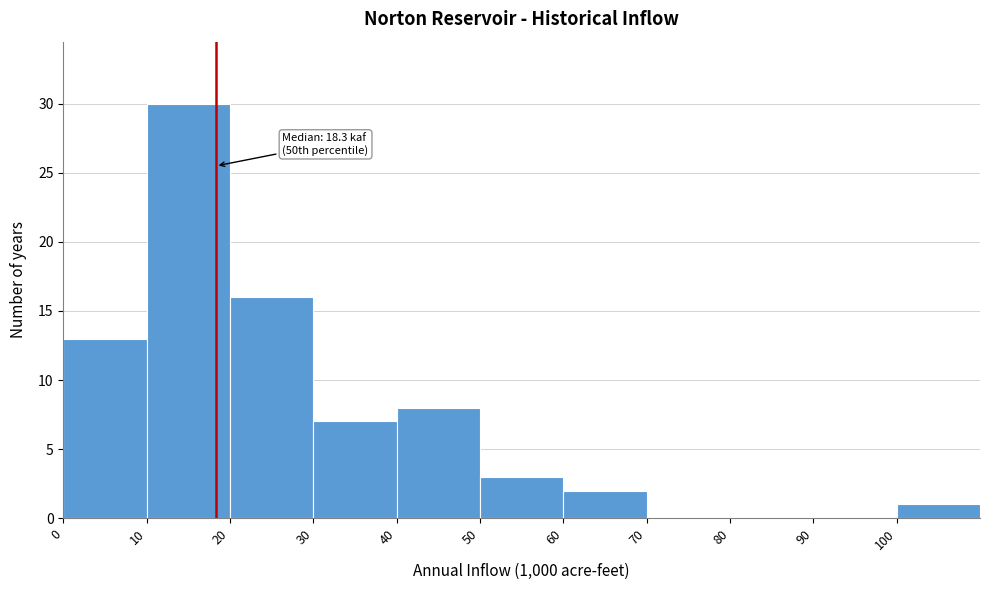

Which range on the x-axis has the tallest bar?

10 to 20